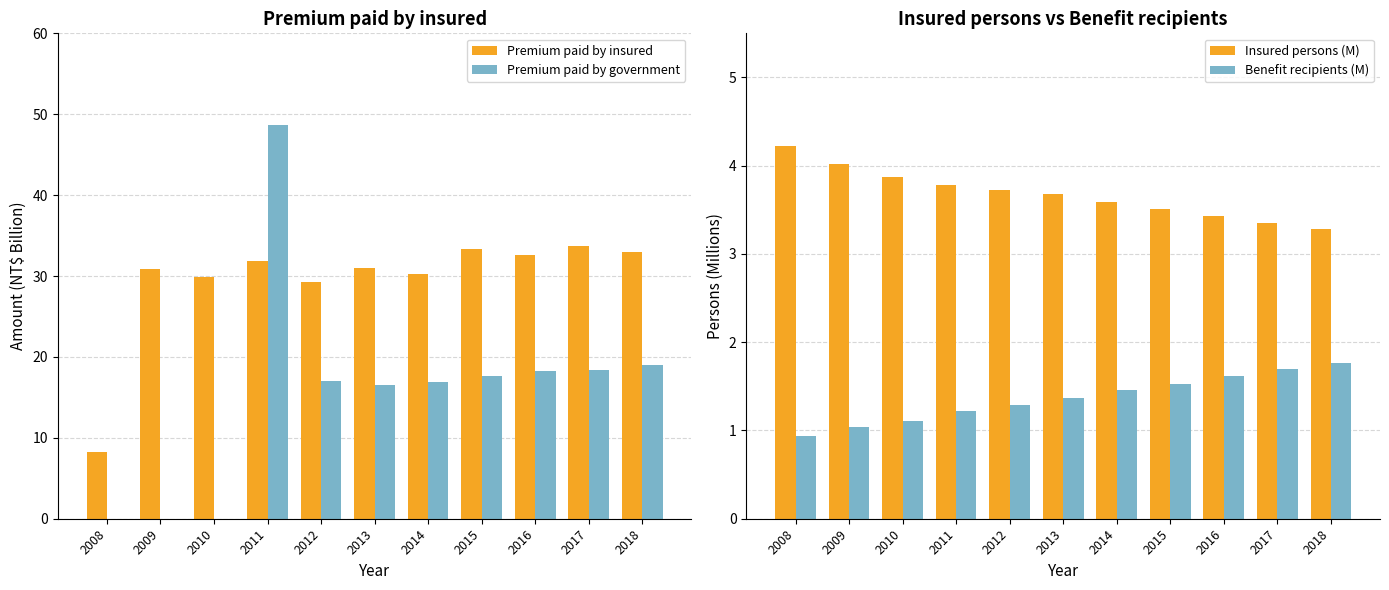

How many data points in Benefit recipients (M) are less than 1?

1